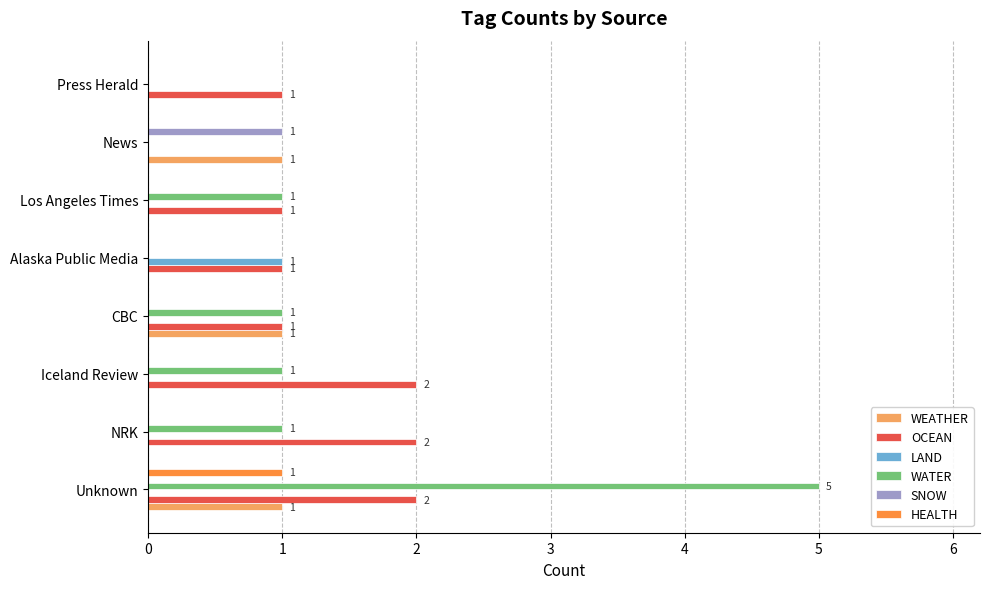

What is the sum of all WEATHER values?

3